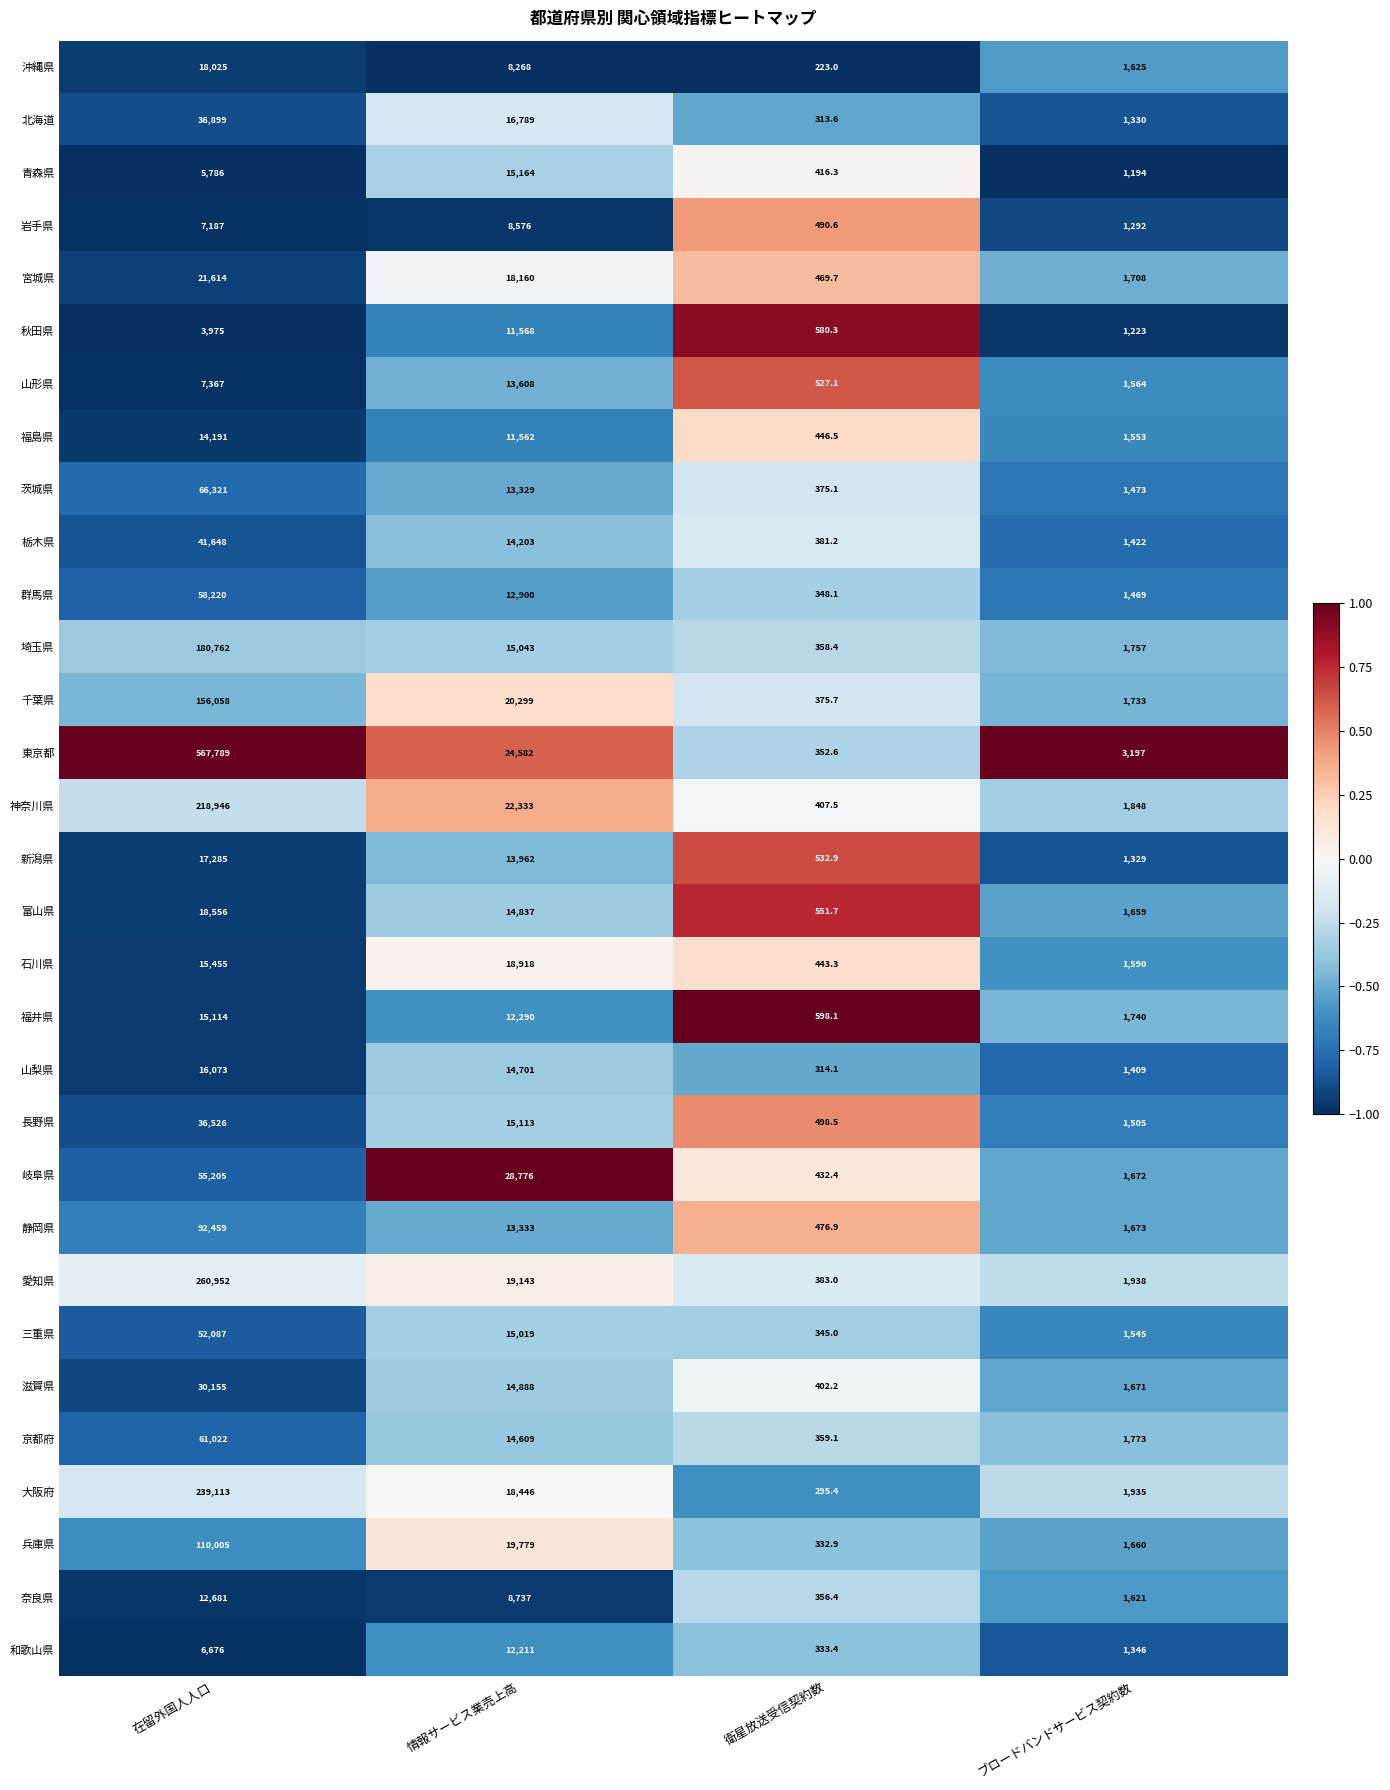

What is the average value of the 静岡県 series?

26985.5